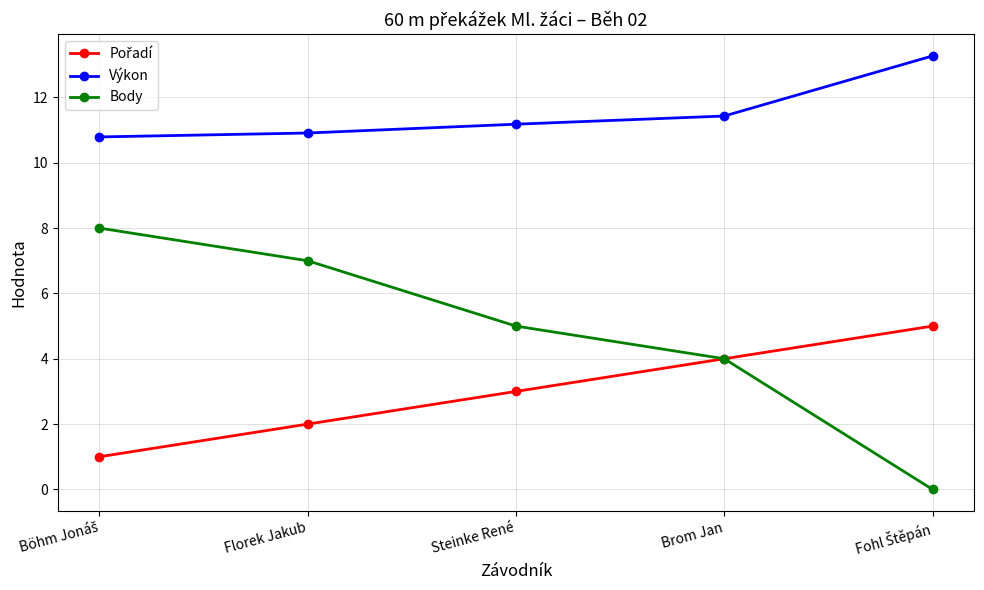

What is the spread (max minus min) of values at Brom Jan?

7.4